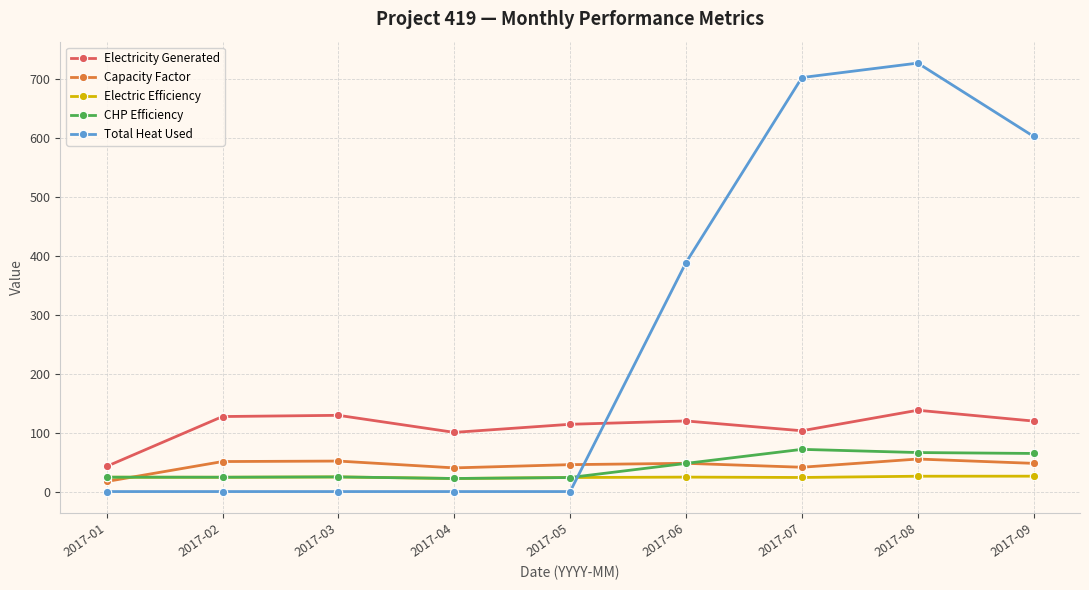

Is this an area chart (filled region under the line)?

No